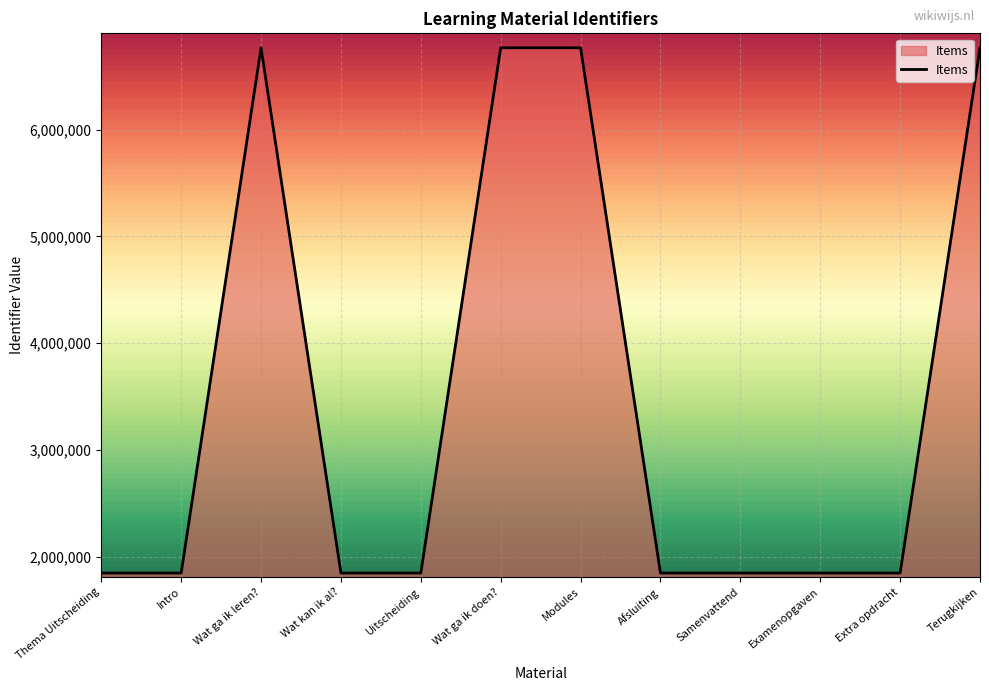

What is the ratio of the value at Wat kan ik al? to the value at Wat ga ik doen??

0.3